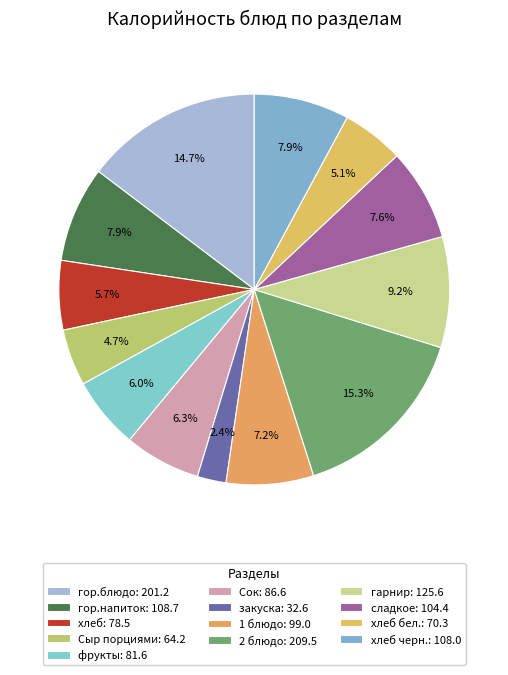

Which category has the biggest portion of the pie?

2 блюдо